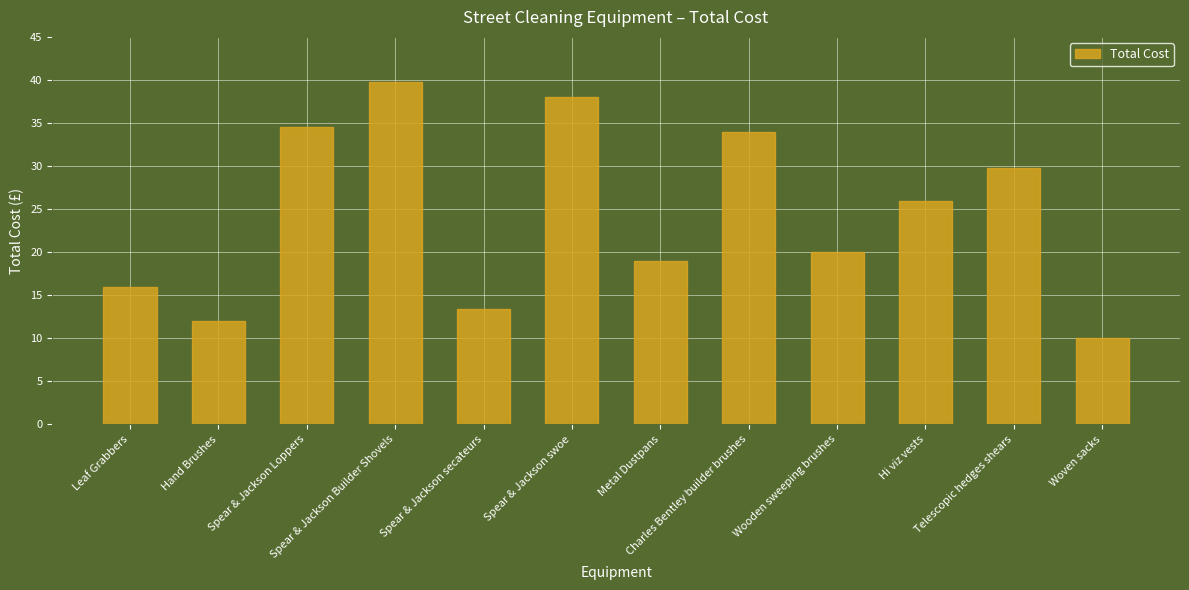

What is the difference between the maximum and minimum values?

29.7